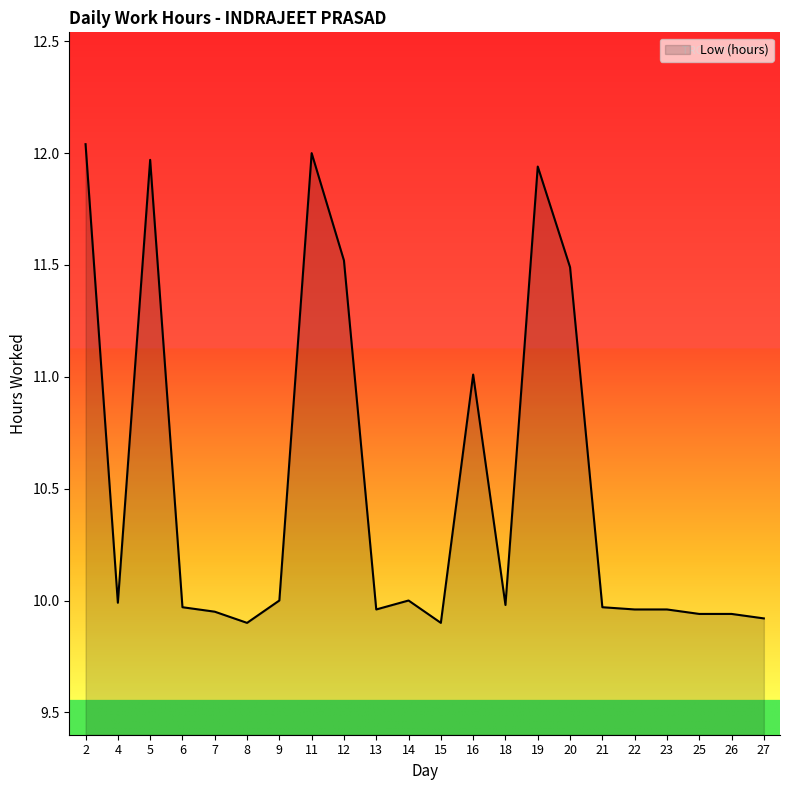

Which has a higher value, 12 or 4?

12